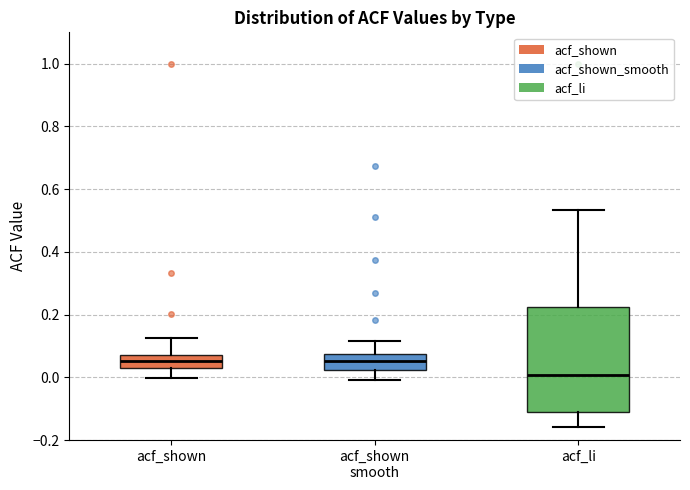

Comparing the boxes themselves (not the whiskers), which one is the tallest?

acf_li